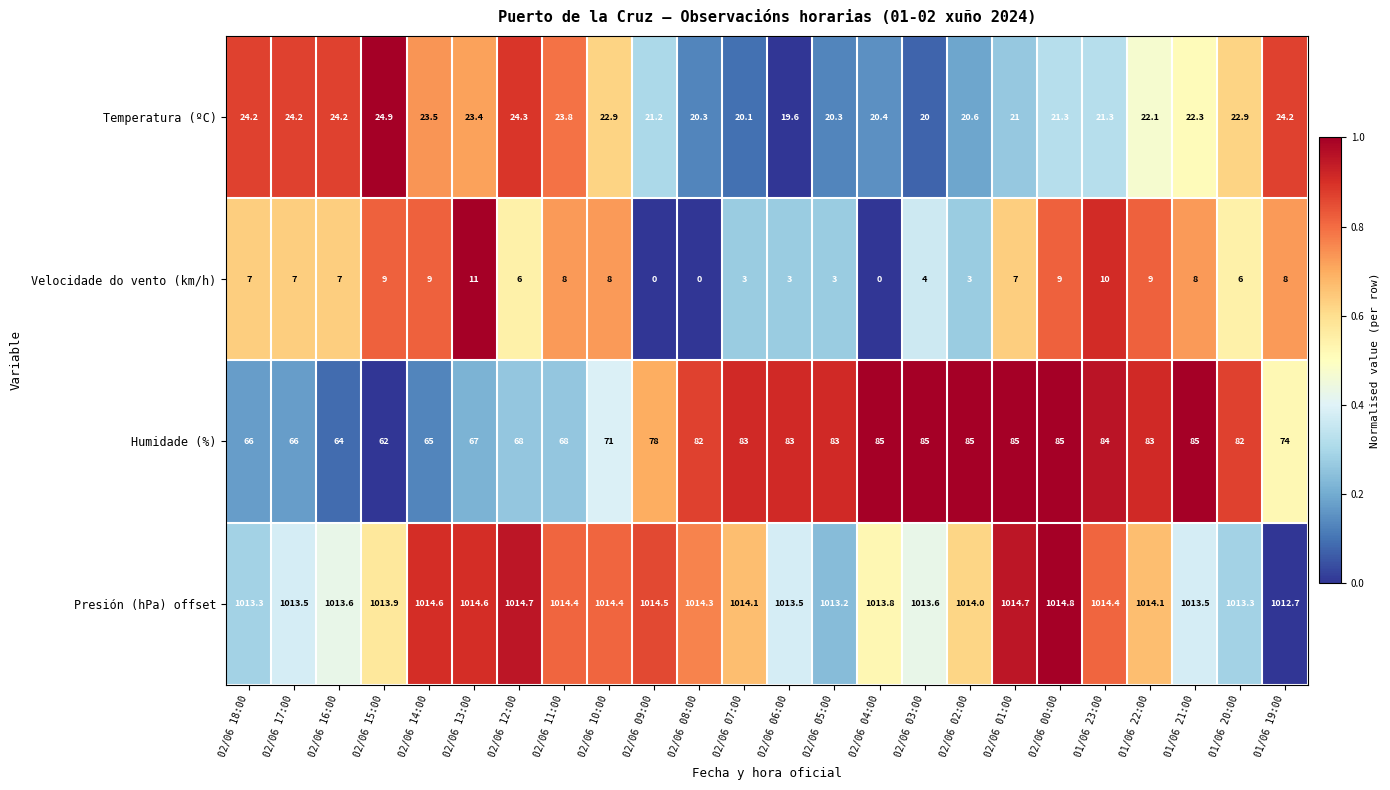

What is the greatest value displayed?

1014.8